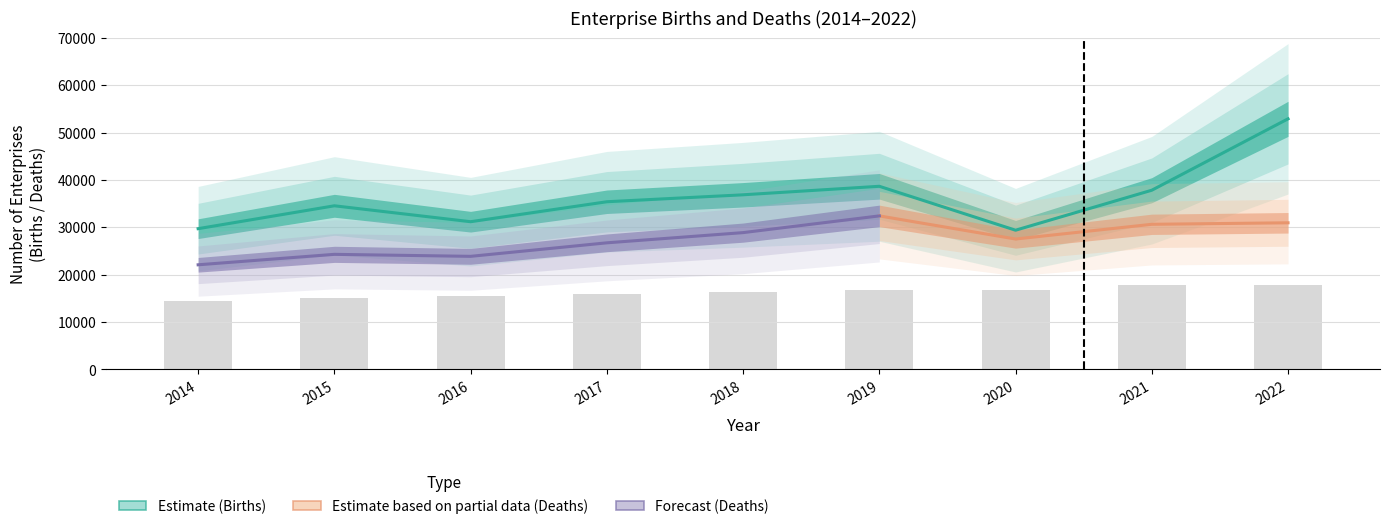

At which category does the chart reach its peak across all series?

2022